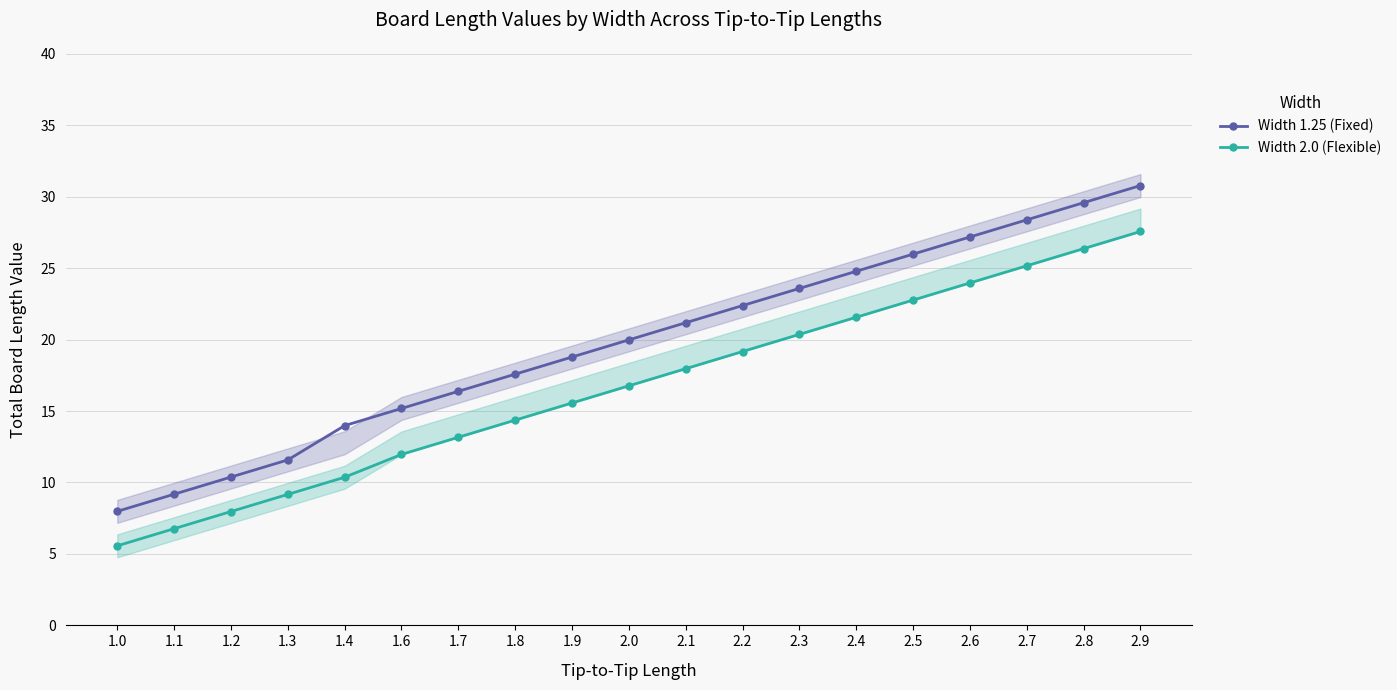

Count the number of data series in this chart.

2